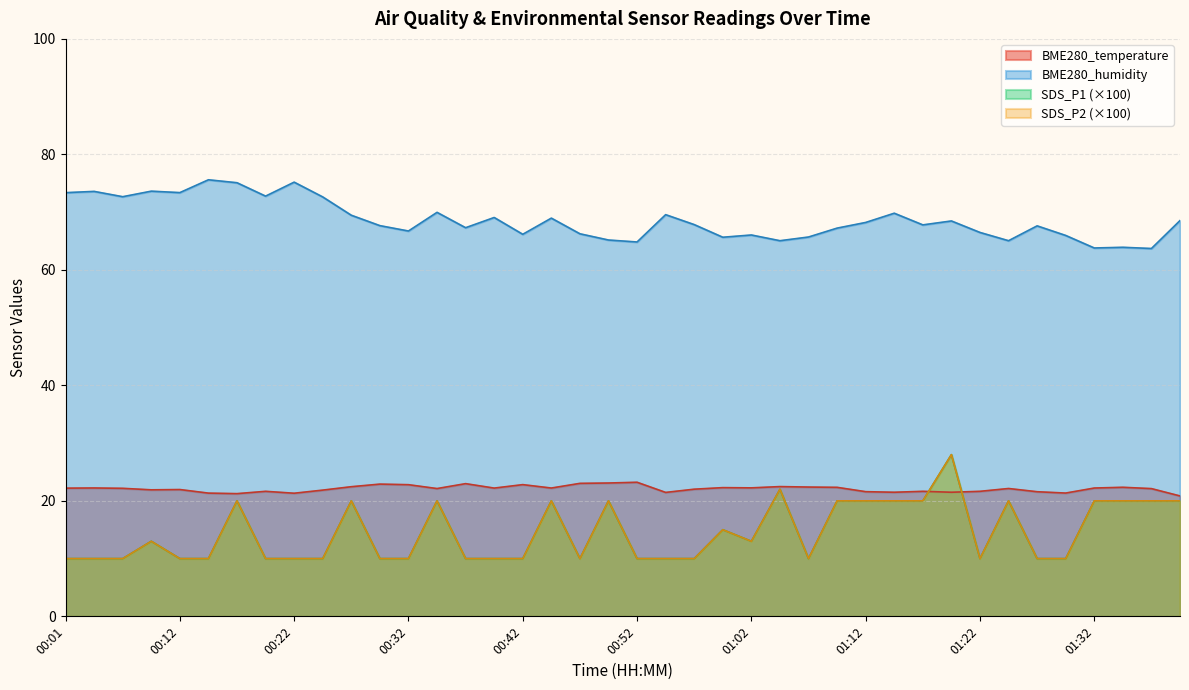

Between 00:57 and 01:09, which series saw the biggest shift?

SDS_P1